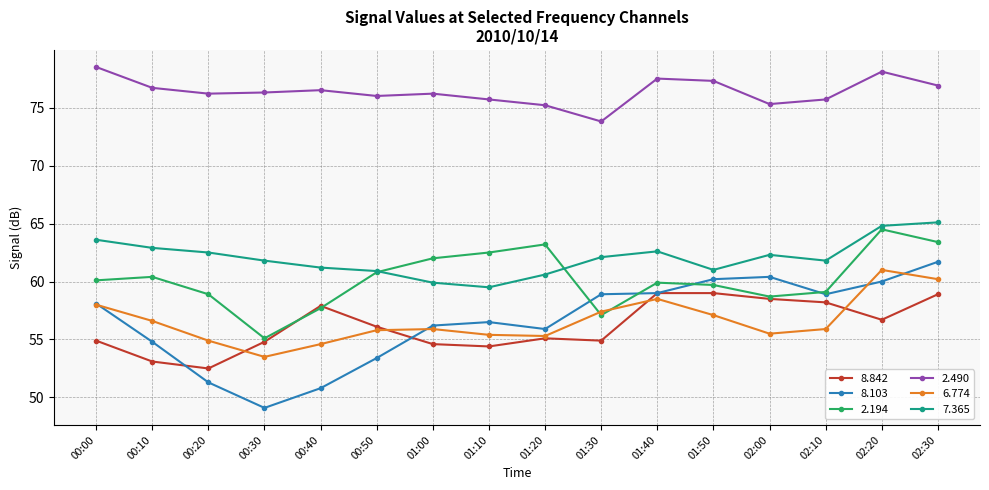

Which label corresponds to the smallest value in the chart?

00:30